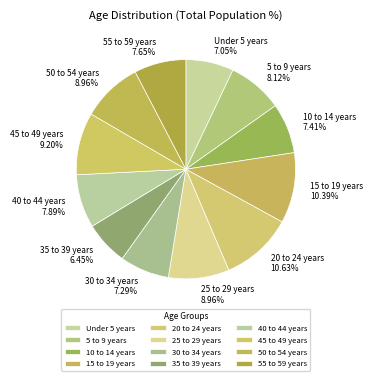

What percentage is NOT represented by 15 to 19 years?

89.6%